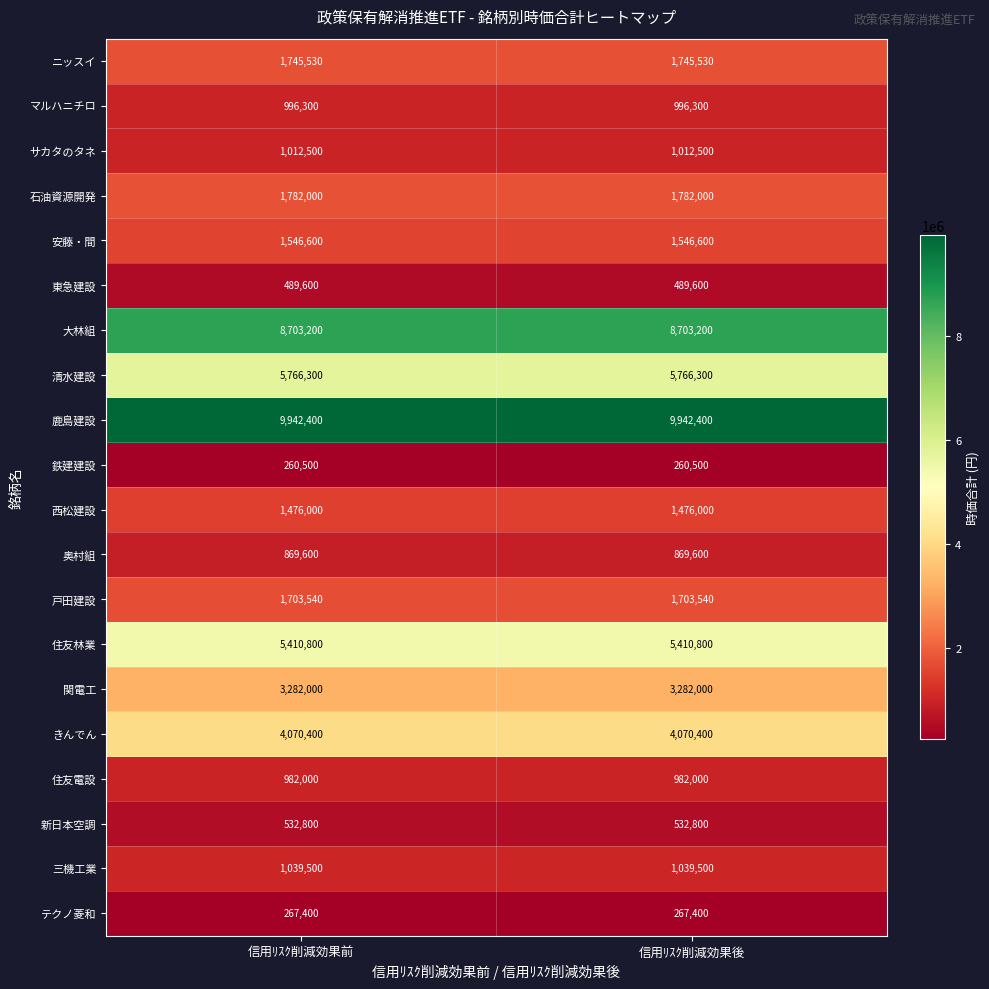

What is the difference between the highest and lowest values at 信用ﾘｽｸ削減効果後?

9681900